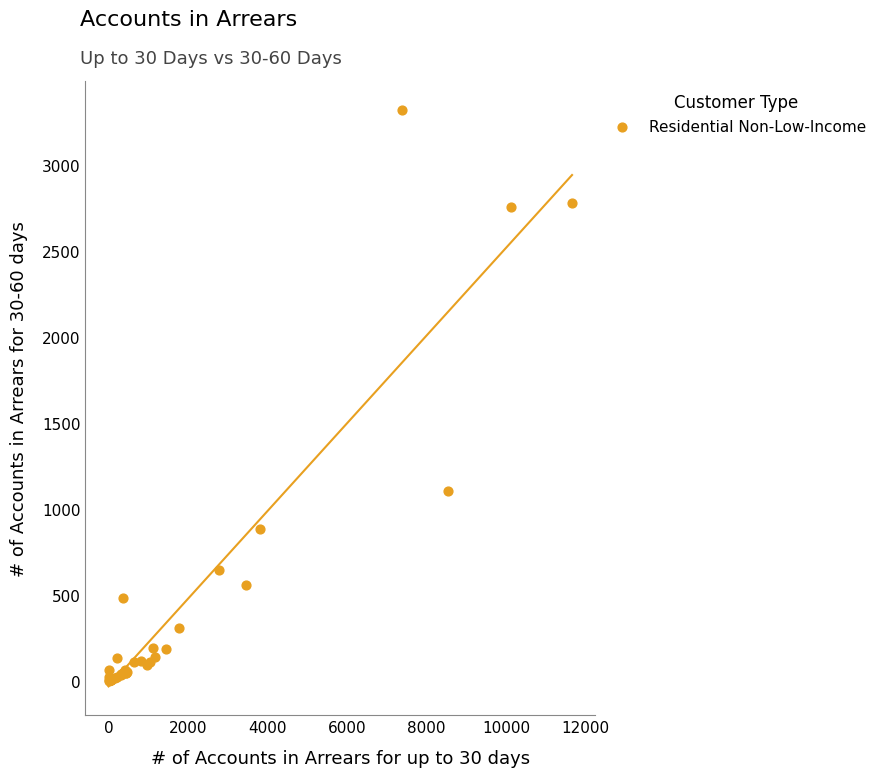

What Y value in the scatter plot is closest to 1659?

1106